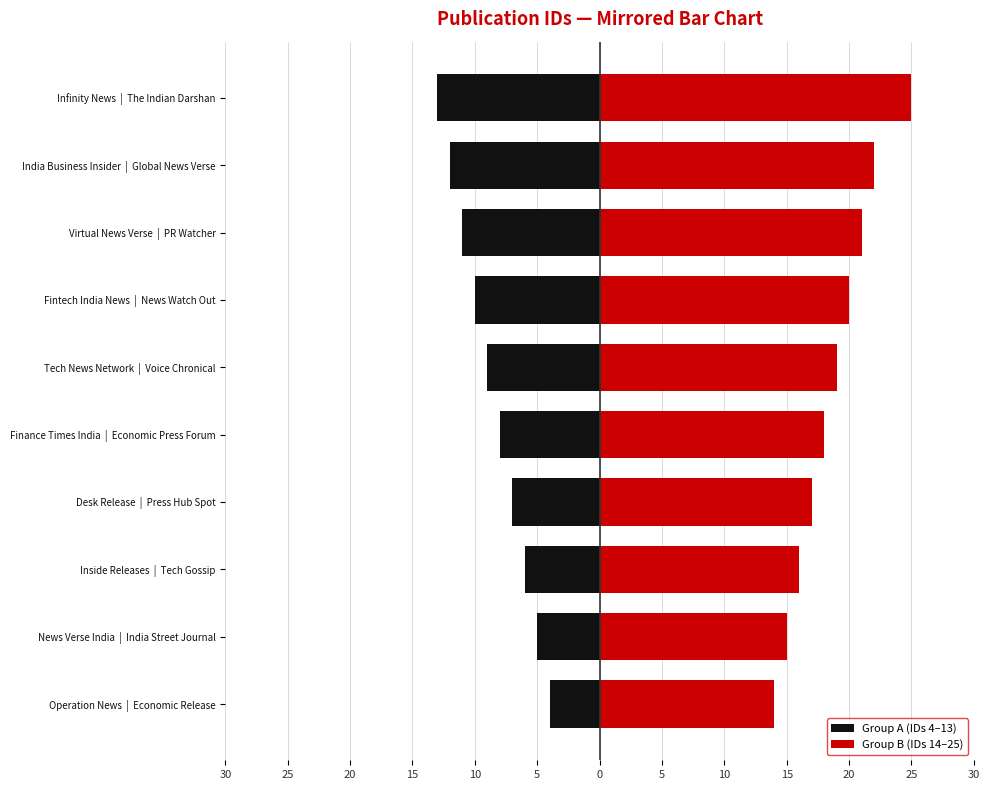

Rank the series at Fintech India News | News Watch Out from highest to lowest value.

Group B (IDs 14–25), Group A (IDs 4–13)